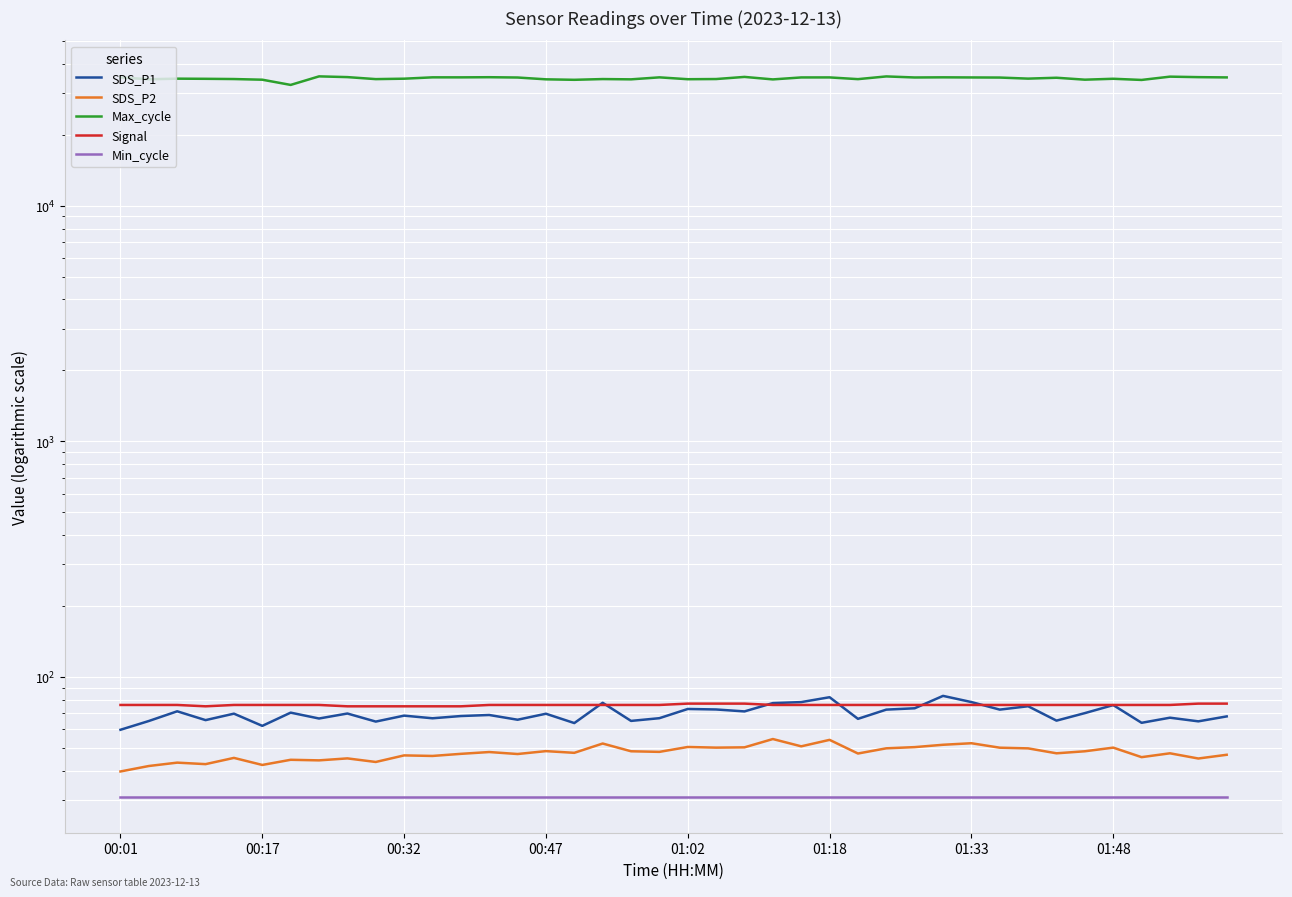

What is the difference between the maximum and minimum values in the Signal series?

2.0